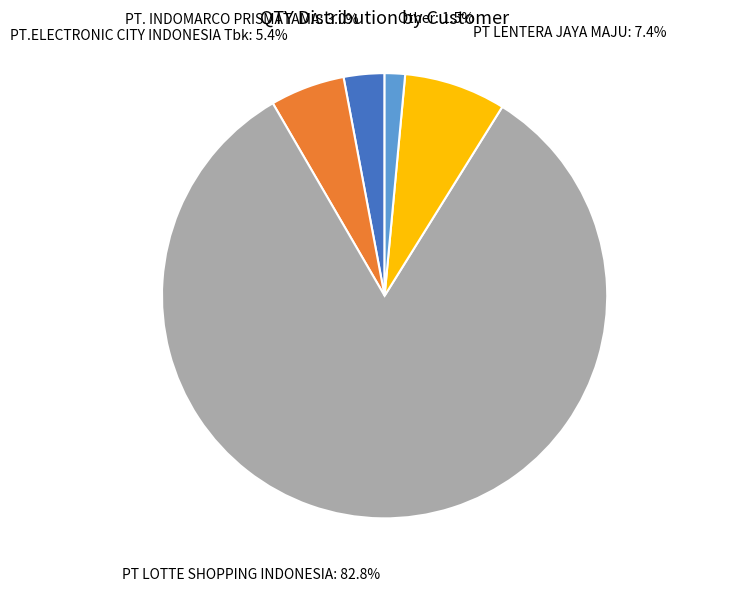

Count the number of slices in the pie.

5